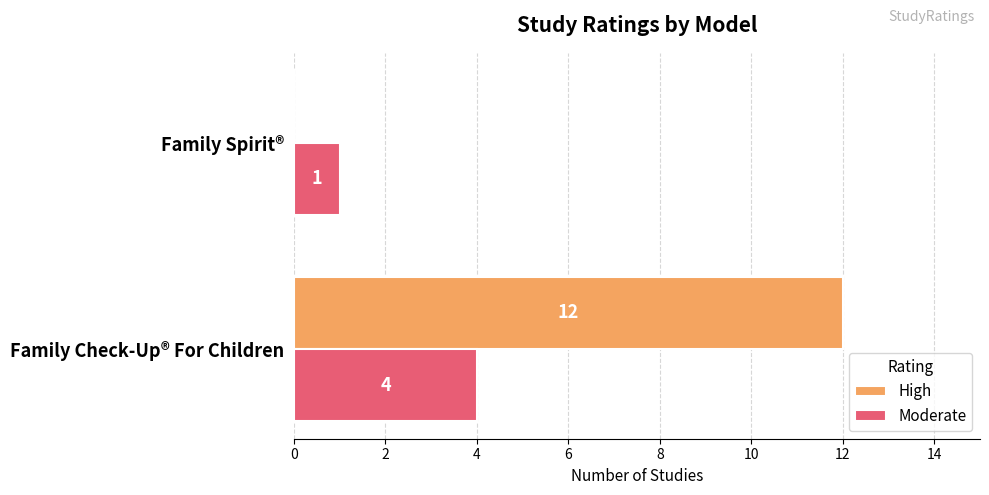

Between Family Check-Up® For Children and Family Spirit®, which series saw the biggest shift?

High